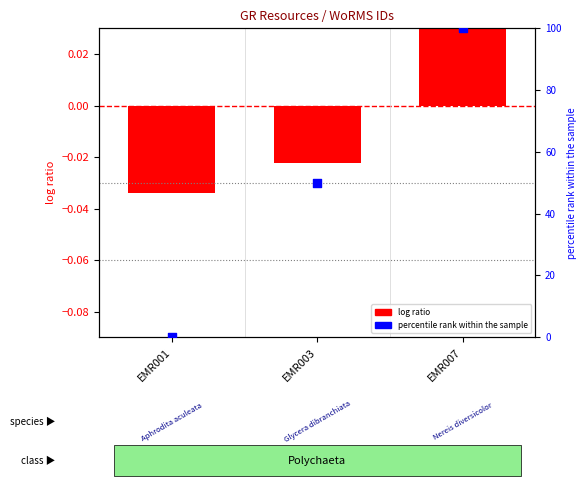

Between EMR007 and EMR001, which is larger?

EMR007